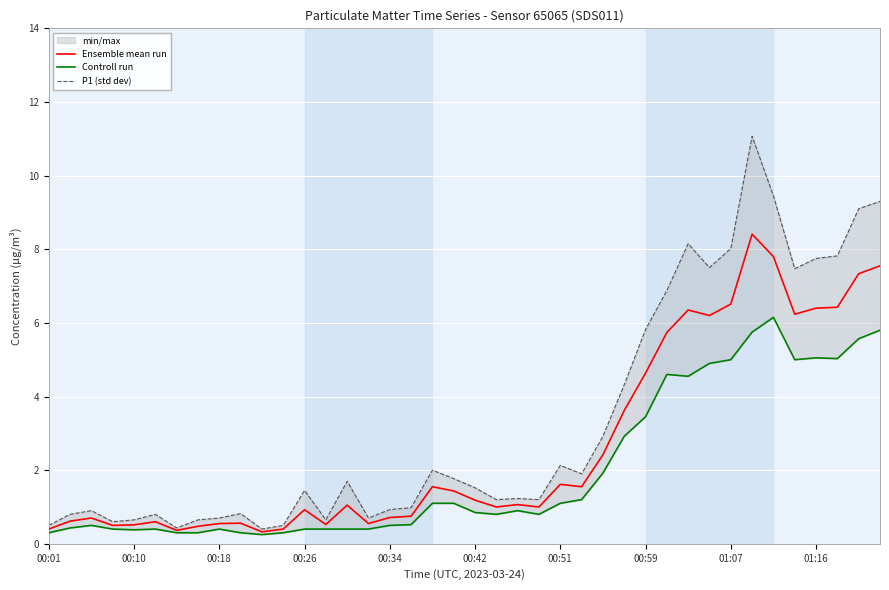

What is the highest value of the Controll run series?

6.2